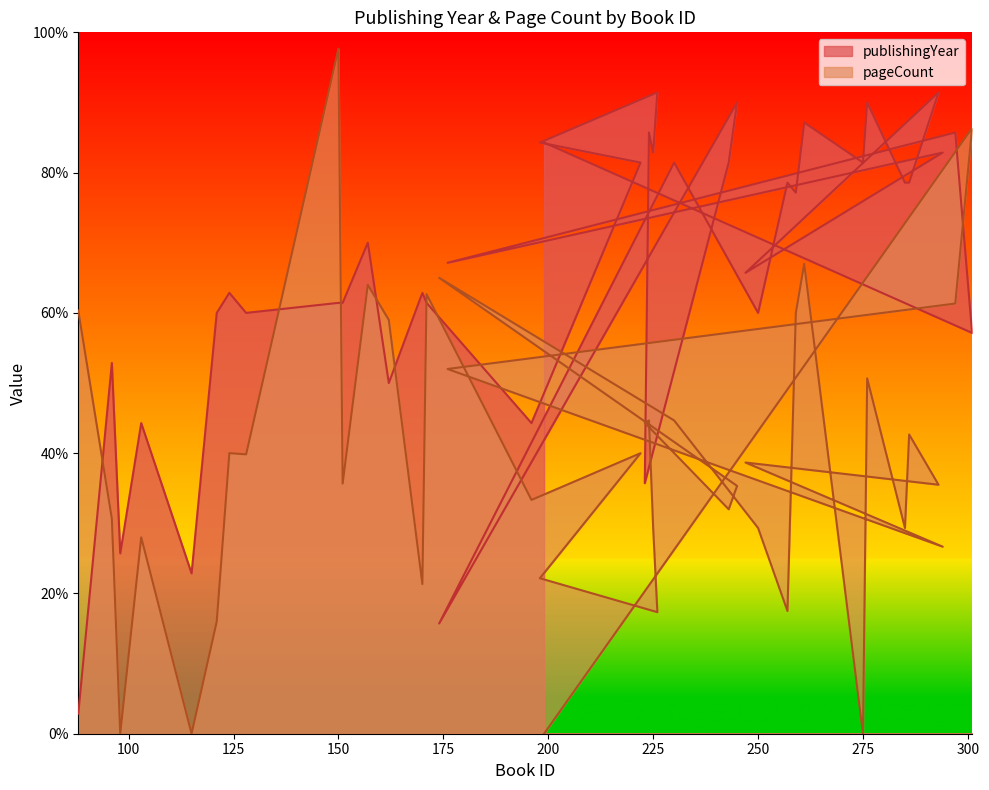

Between 174 and 223, which series saw the biggest shift?

pageCount